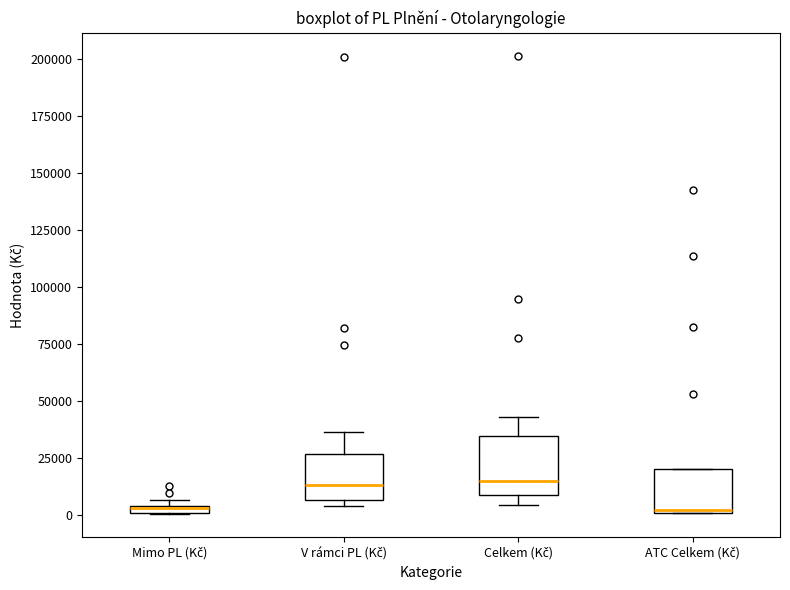

Which box is the tallest, from its lower edge to its upper edge?

Celkem (Kč)